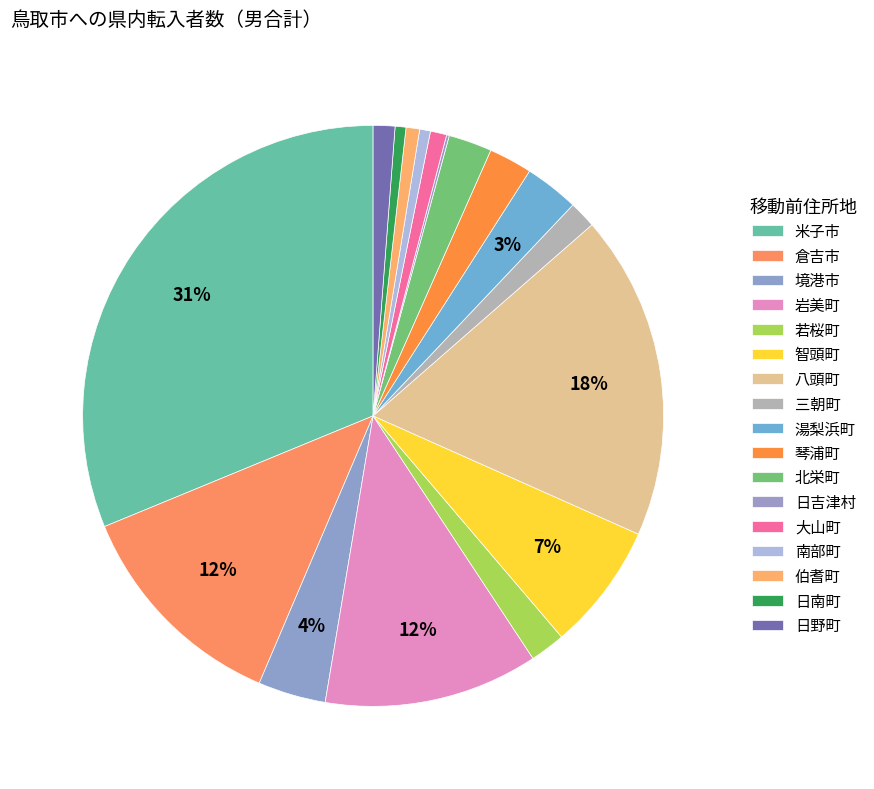

Is there a majority slice in this chart?

No